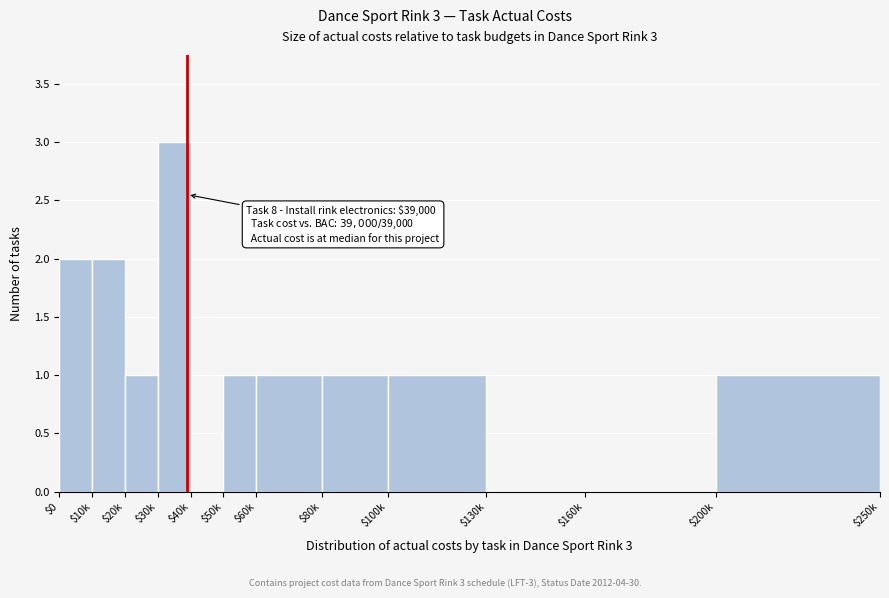

What is the sum of all values?

13